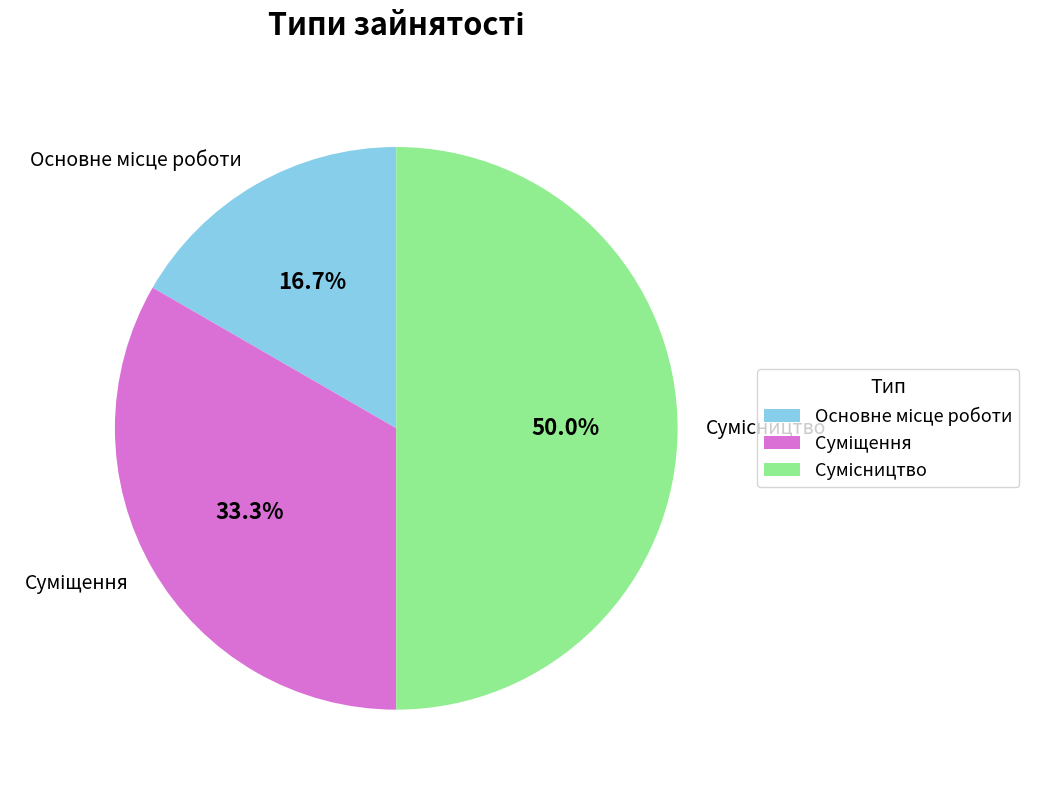

What is the smallest slice in the pie chart?

Основне місце роботи